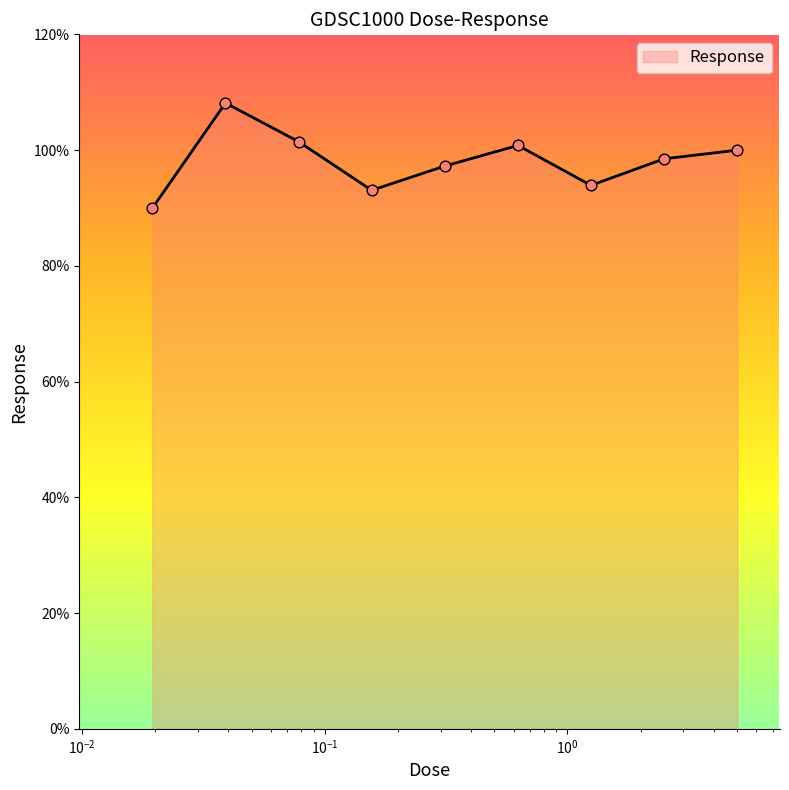

What is the difference between the maximum and minimum values?

18.2